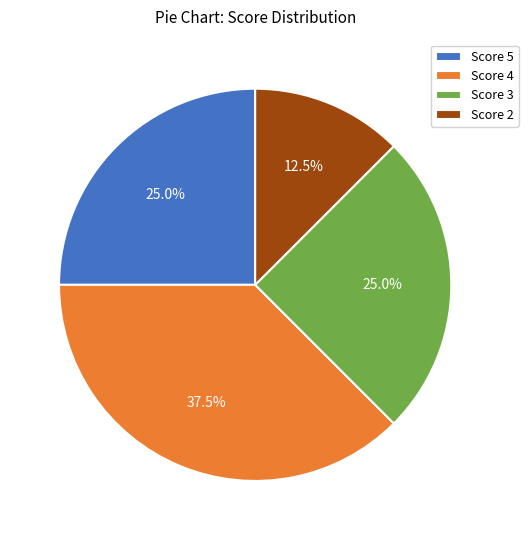

Which category has the smallest portion of the pie?

Score 2